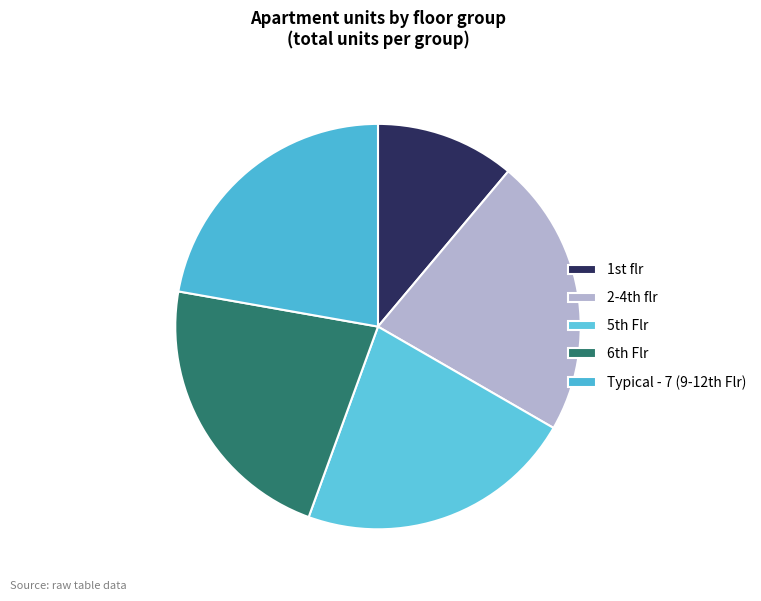

Is there any slice that represents more than half of the pie?

No